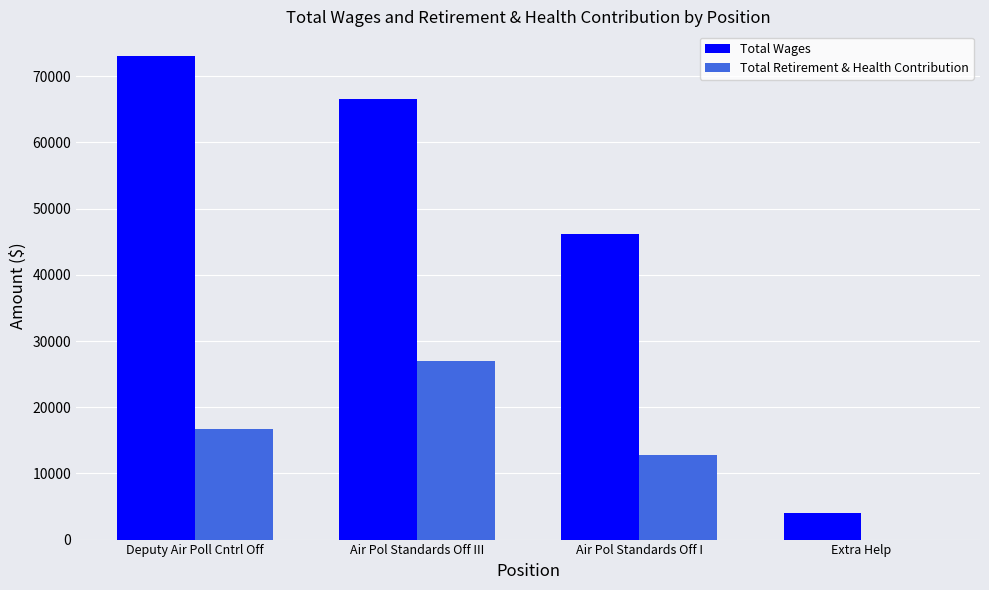

Are the bars horizontal?

No